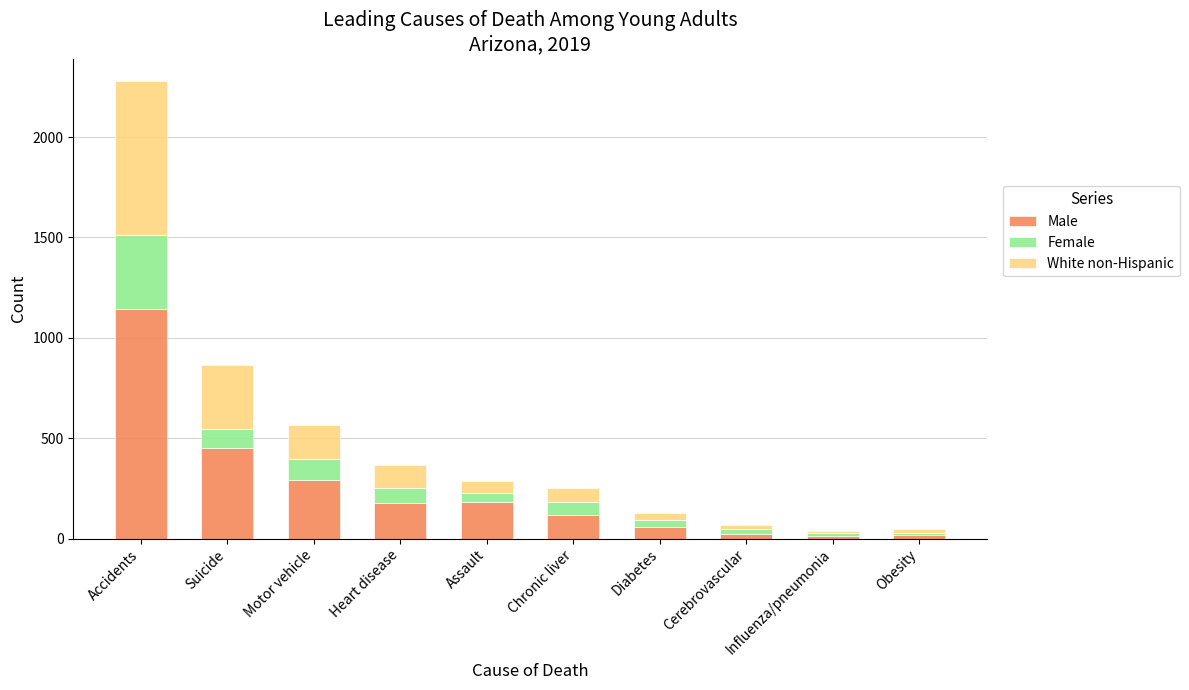

What is the highest value of the Male series?

1146